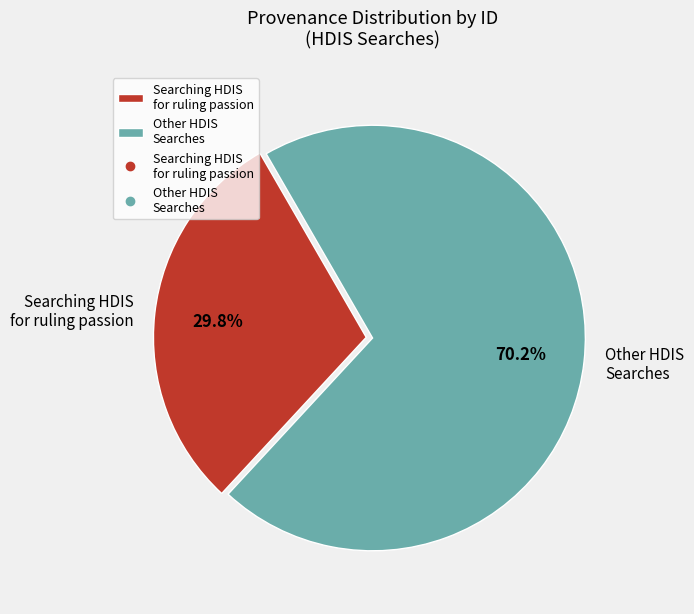

What is the smallest slice in the pie chart?

Searching HDIS for ruling passion